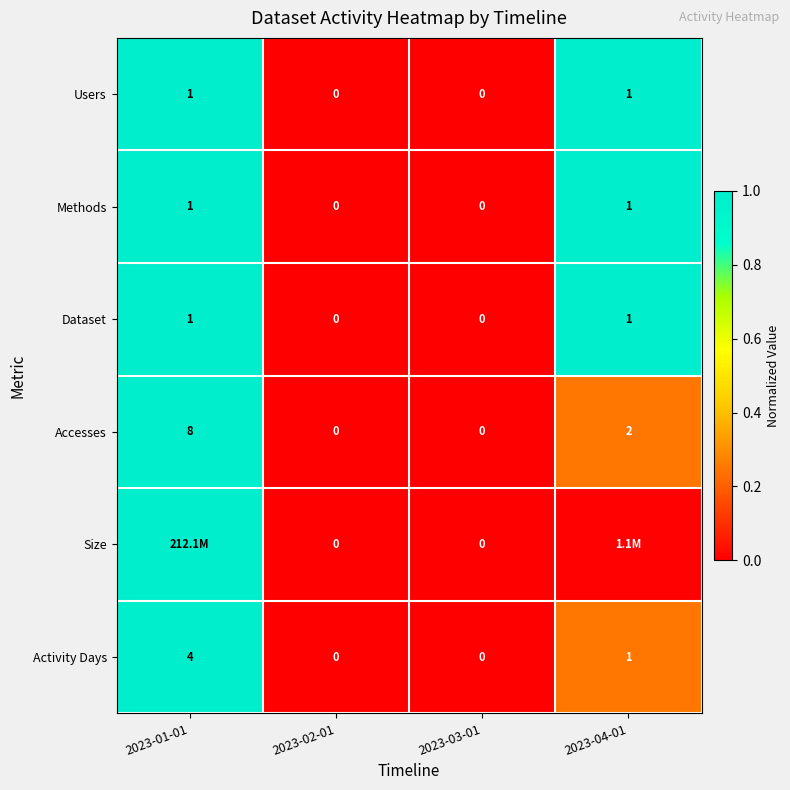

Is the value of Users at 2023-01-01 greater than the value of Accesses at 2023-02-01?

Yes